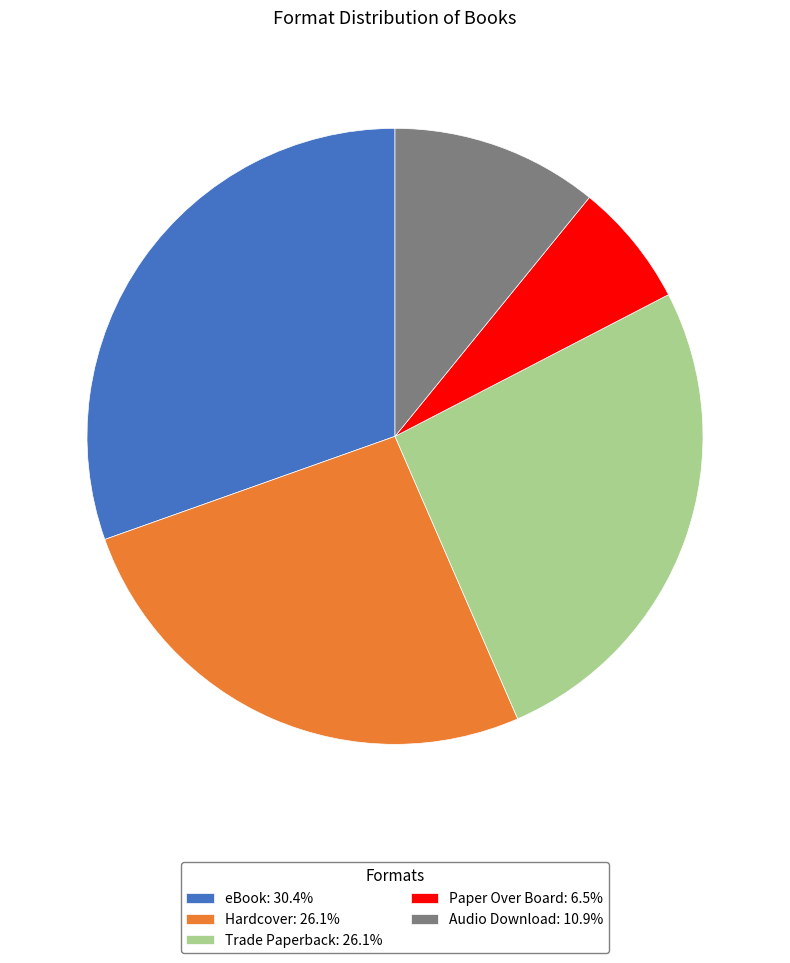

Is there a majority slice in this chart?

No